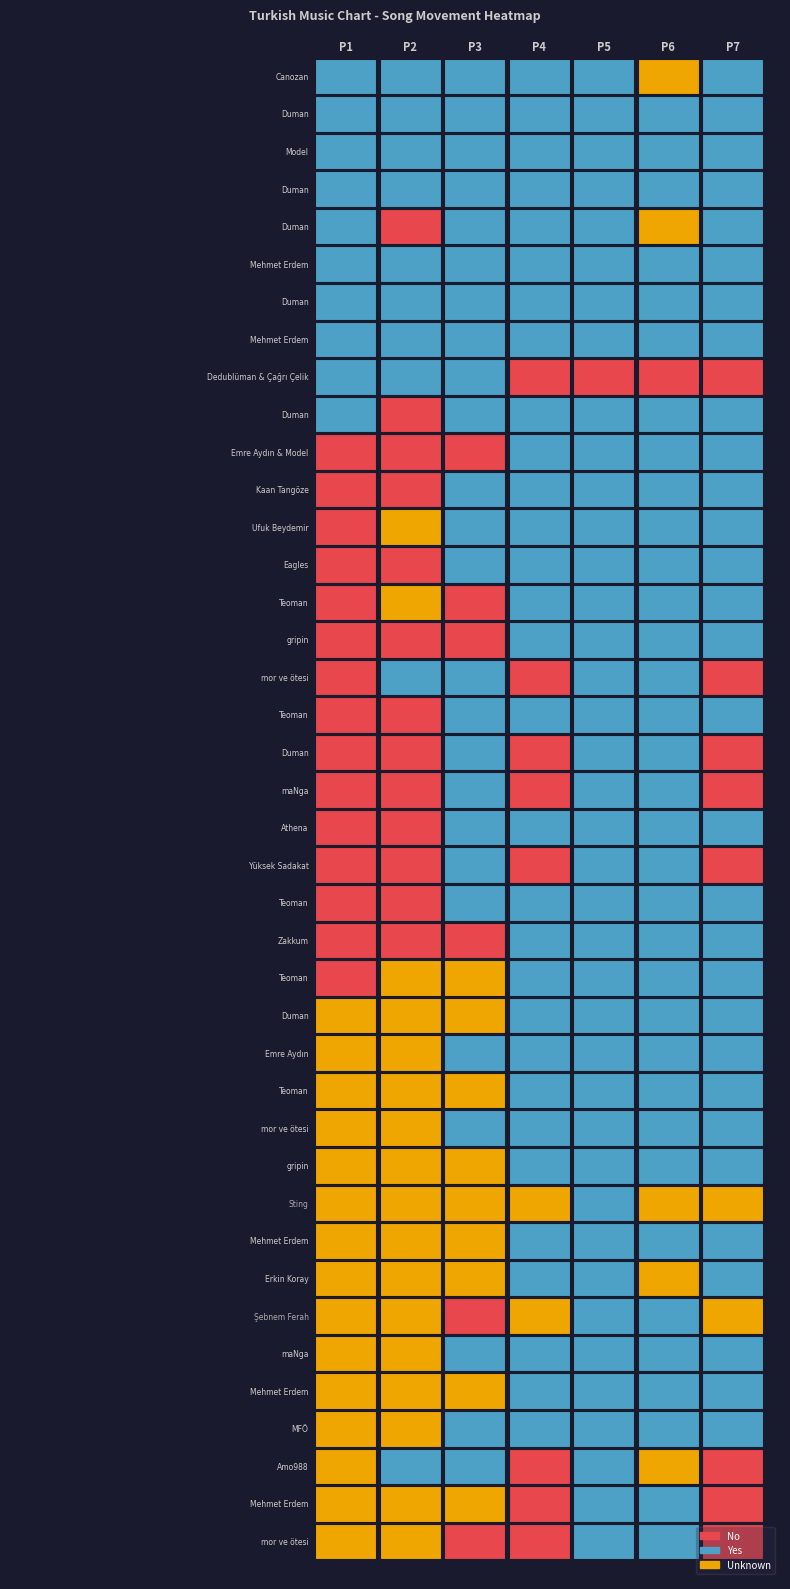

What is the sum of all weeks_on_chart values?

6543